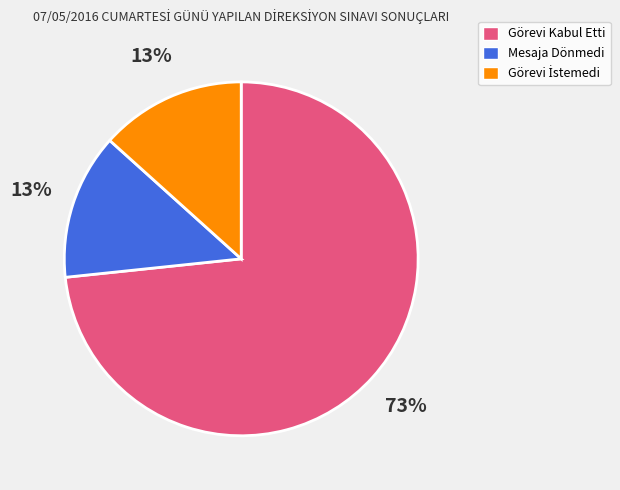

Is it true that Mesaja Dönmedi is 13% of the pie?

True